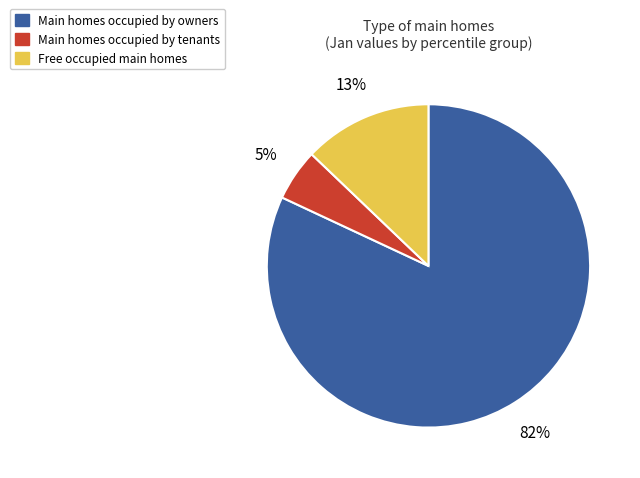

To the nearest percent, what is the difference between the largest and smallest slice percentages?

77%